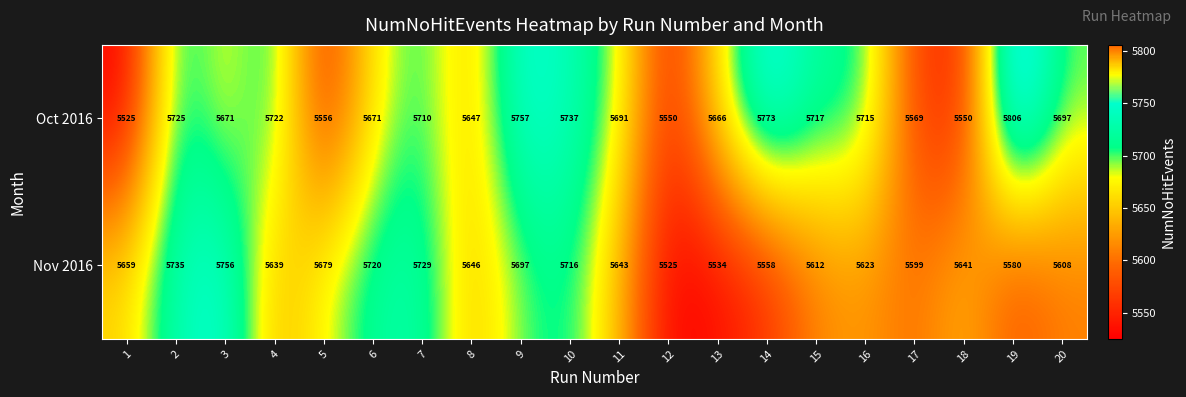

Where is Oct 2016 nearest to the value 5665?

13